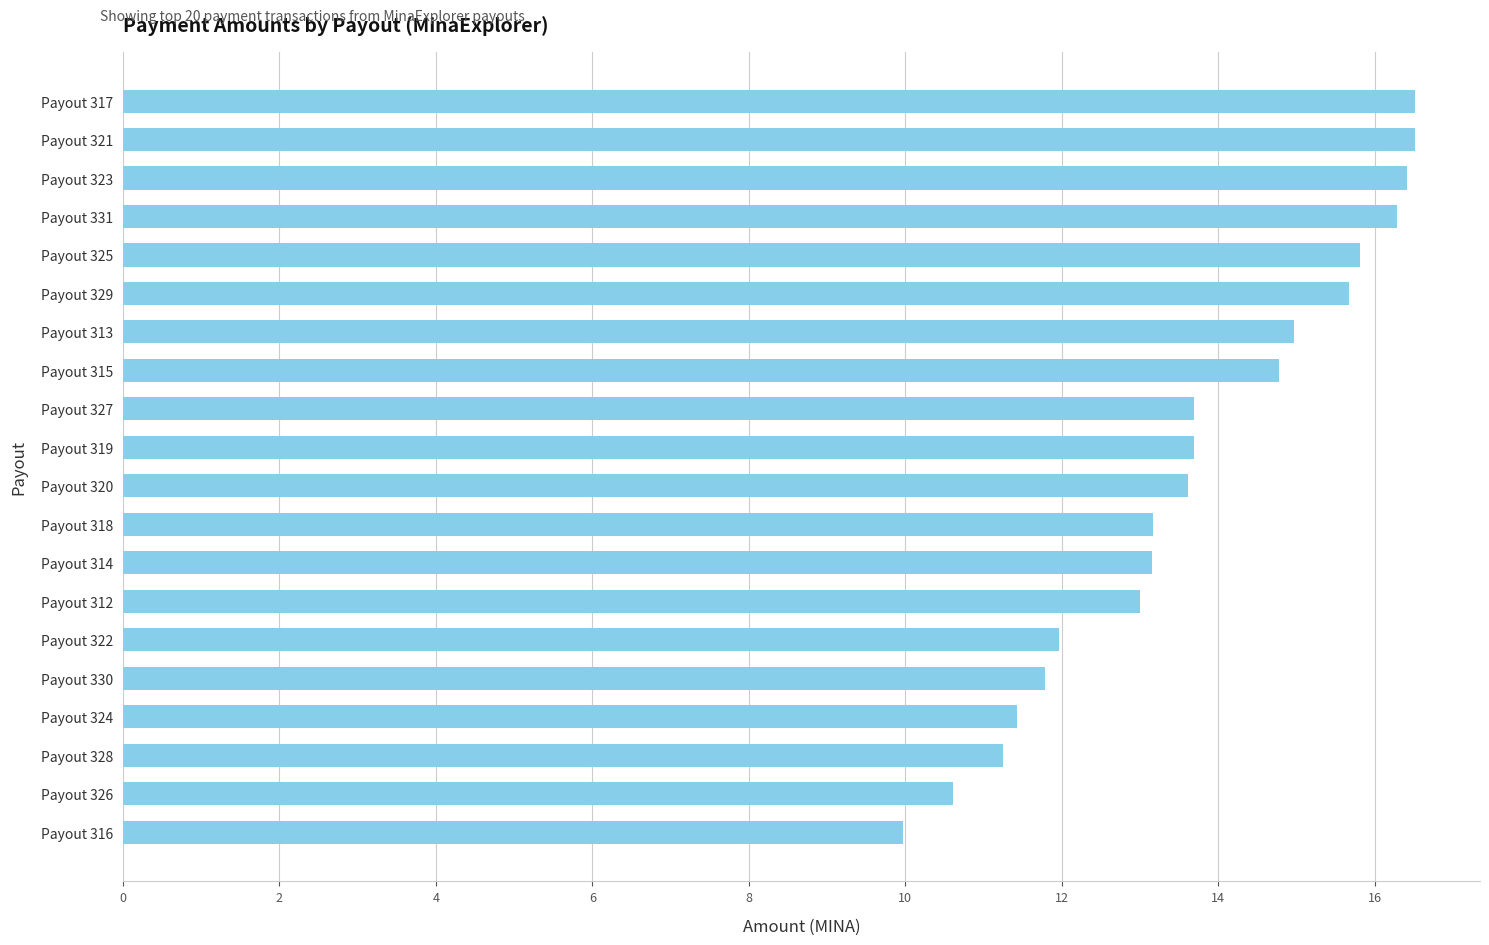

The chart shows a value of 22.4 at Payout 320. True or false?

False